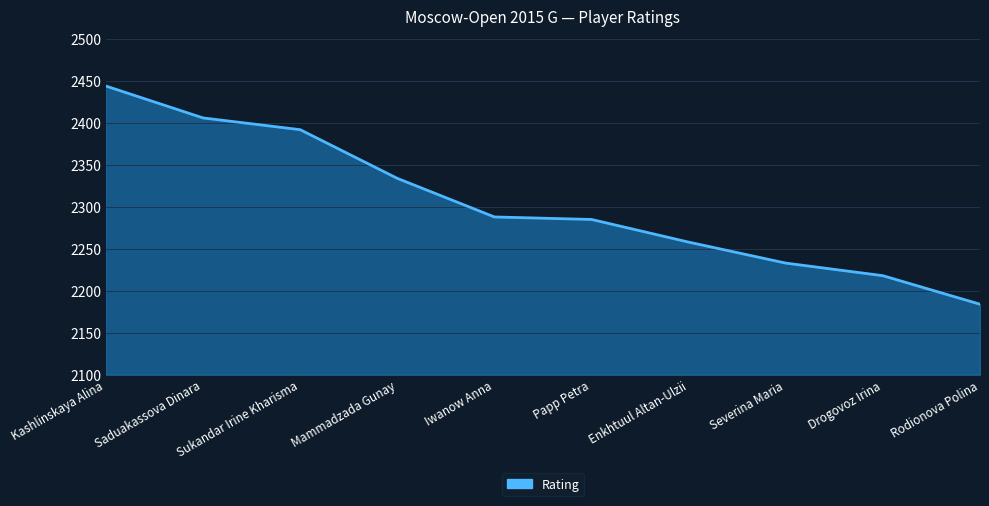

At which label does the data first exceed 2288?

Kashlinskaya Alina